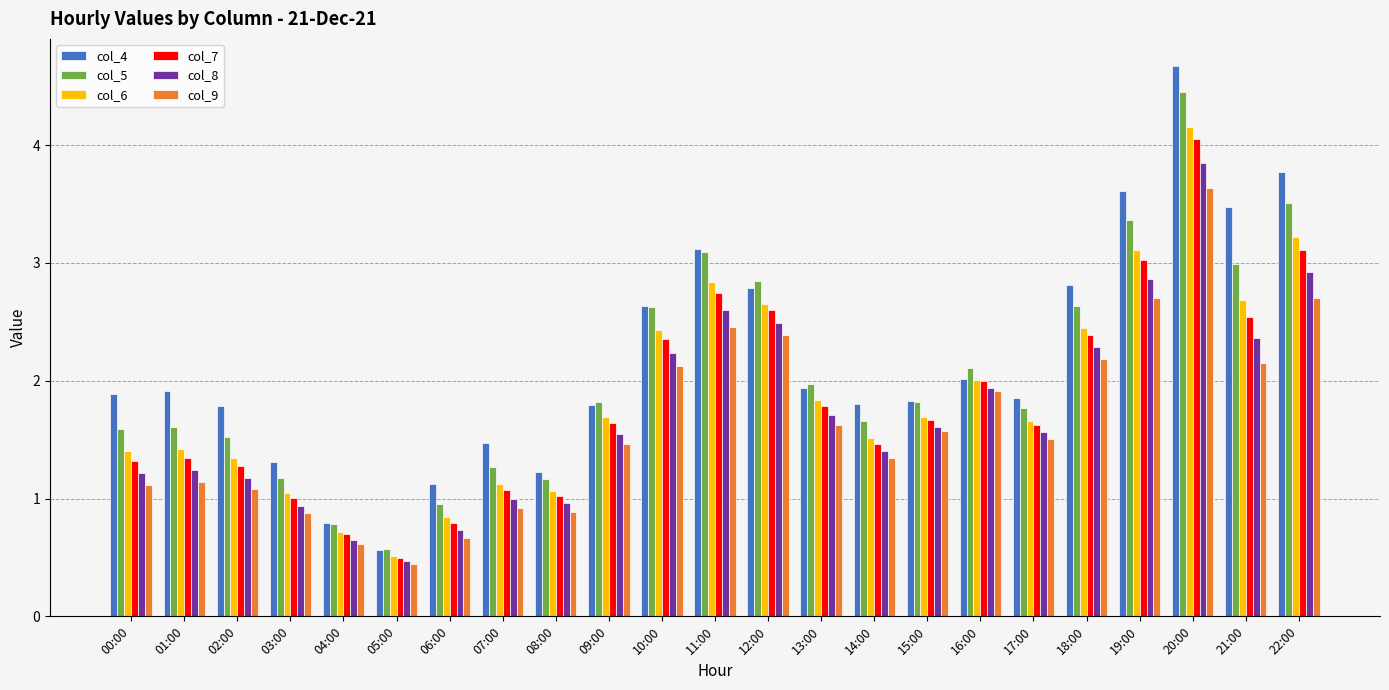

The col_8 series shows 1.5 at 07:00. True or false?

False